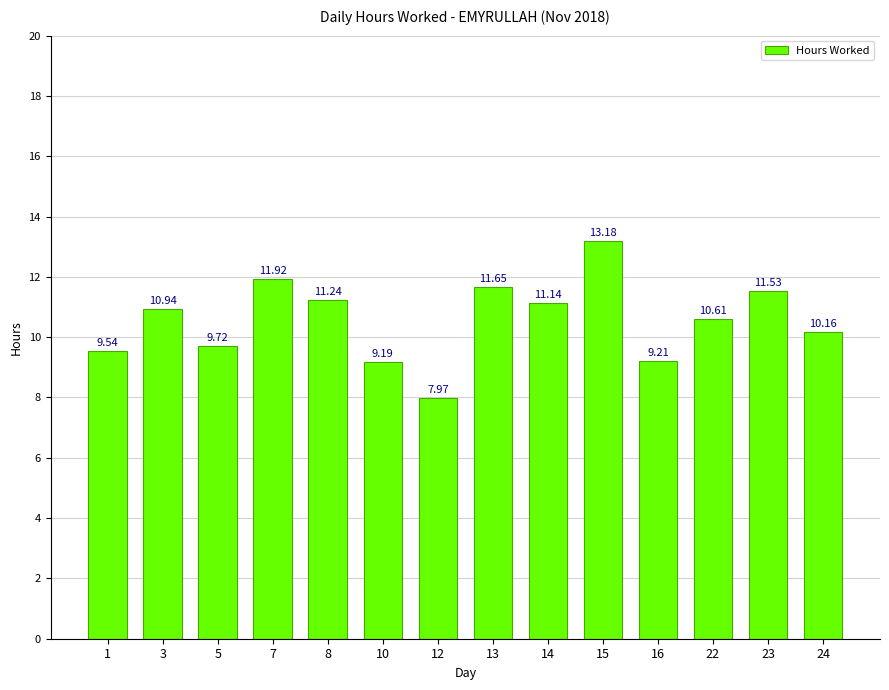

What is the average value?

10.6